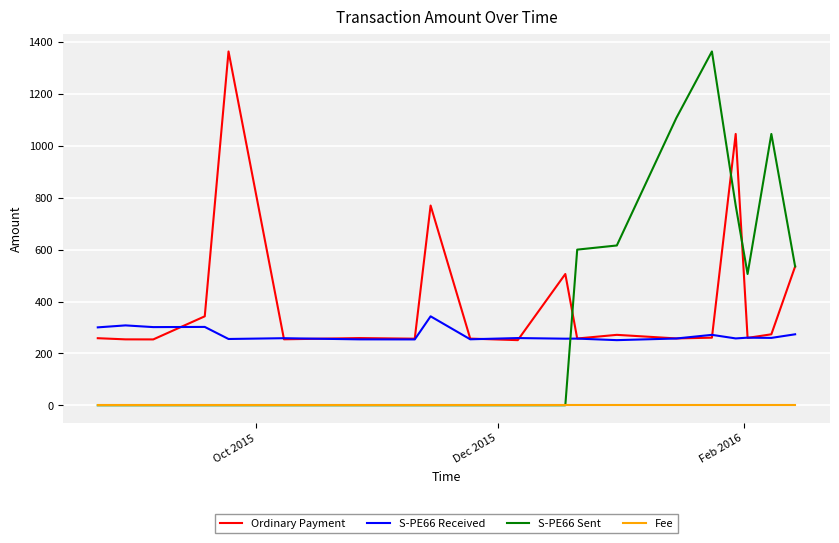

Which series has the largest total across all categories?

Ordinary Payment